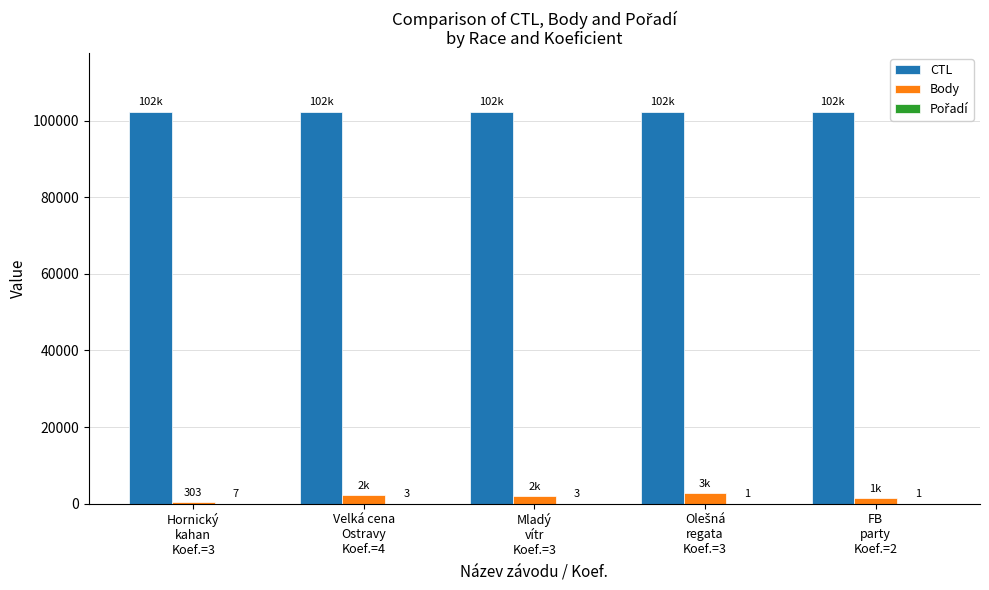

Which series has the largest total across all categories?

CTL